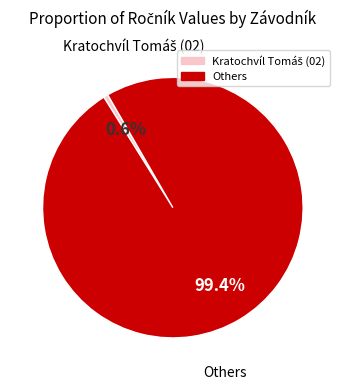

Does any single category account for the majority?

Yes